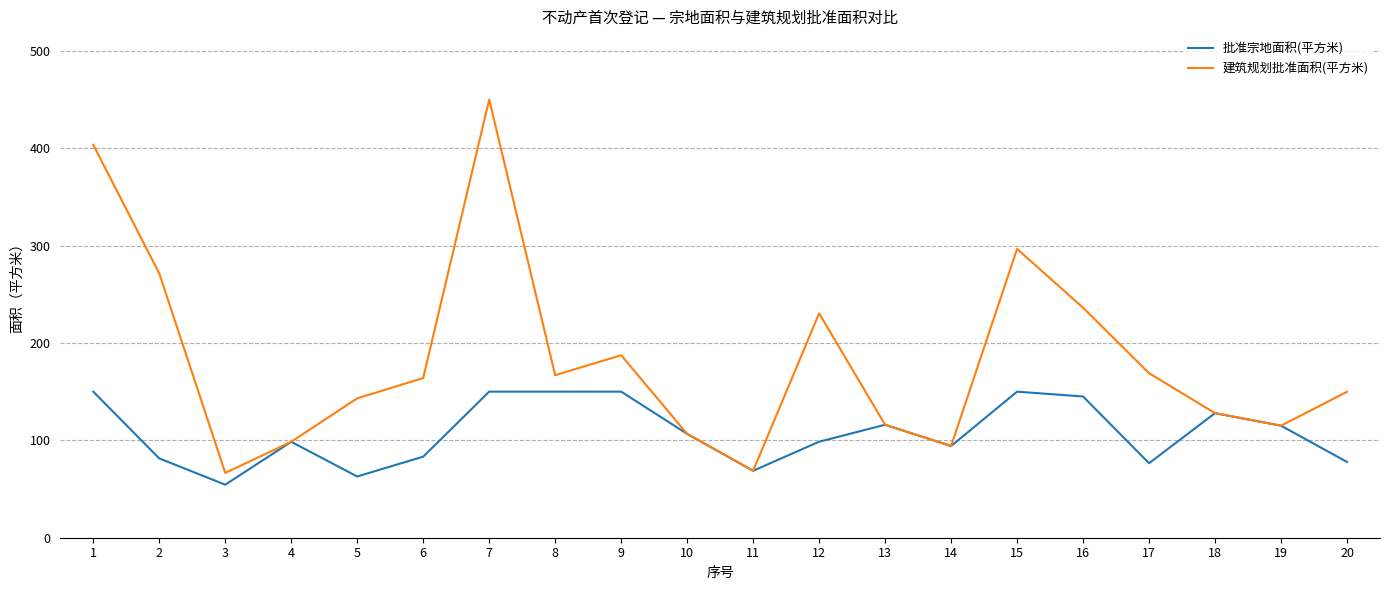

What is the maximum value for 批准宗地面积(平方米)?

150.0